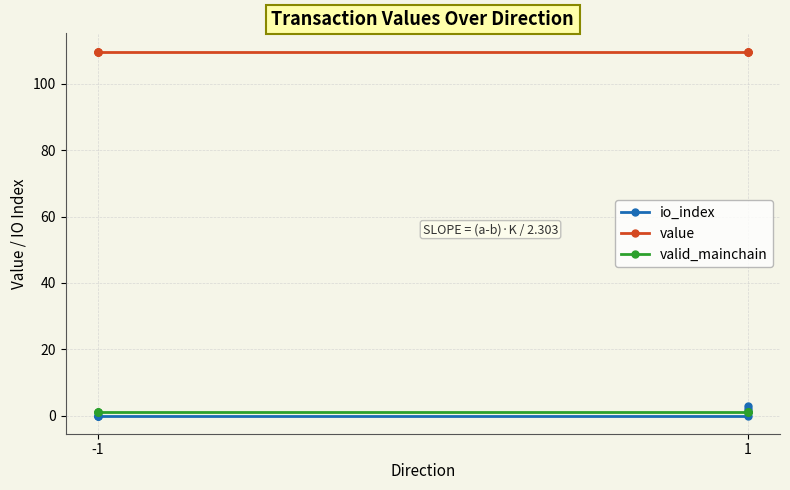

True or false: valid_mainchain has more than 1 interior local peaks.

False